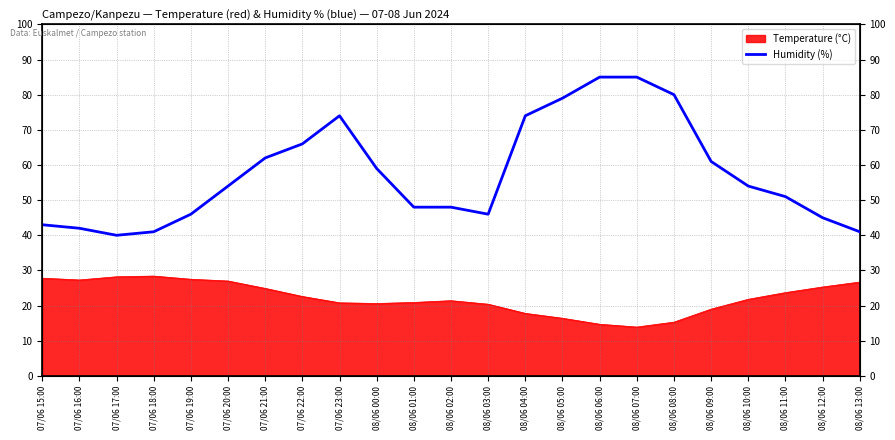

Is it true that the value at 08/06 08:00 is 80?

True